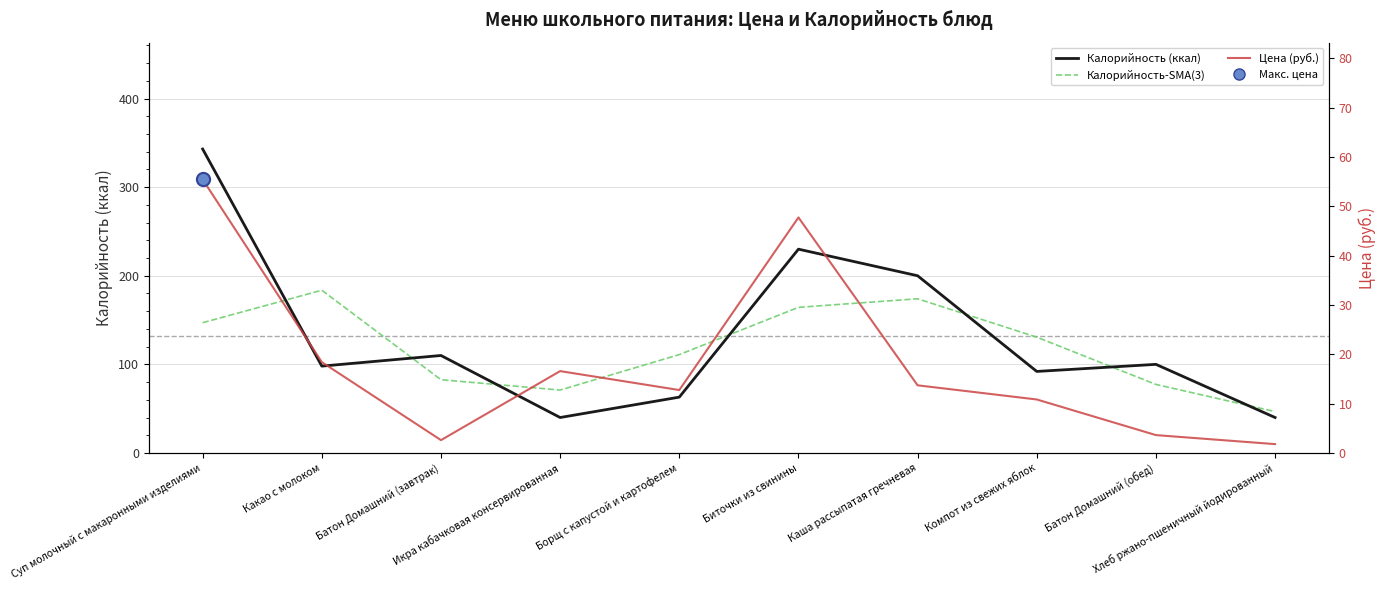

At how many categories does at least one series exceed 316?

1